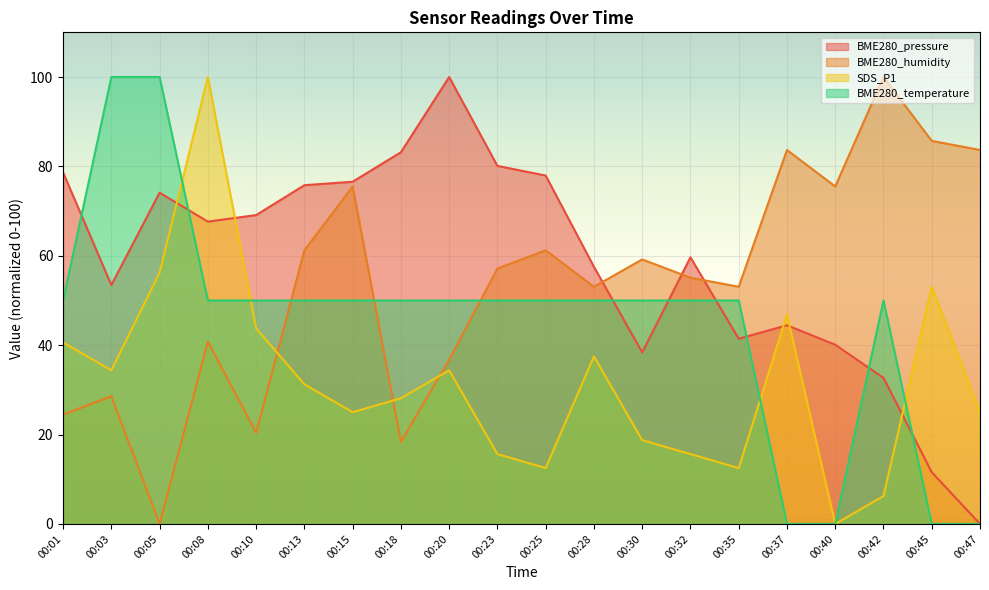

How many interior local valleys does the SDS_P1 series have?

5